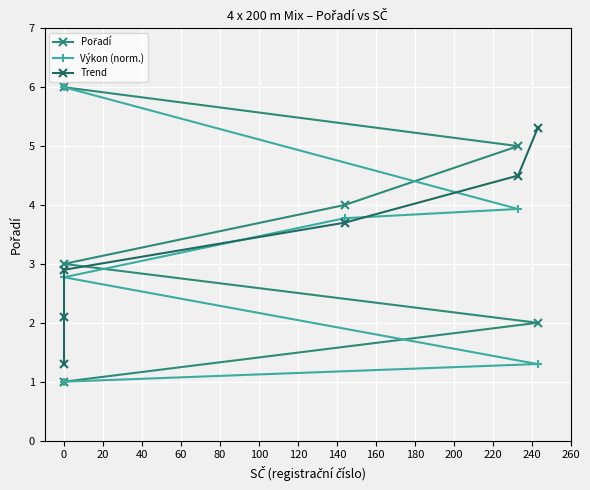

Between 60 and 80, which series saw the biggest shift?

Výkon (norm.)